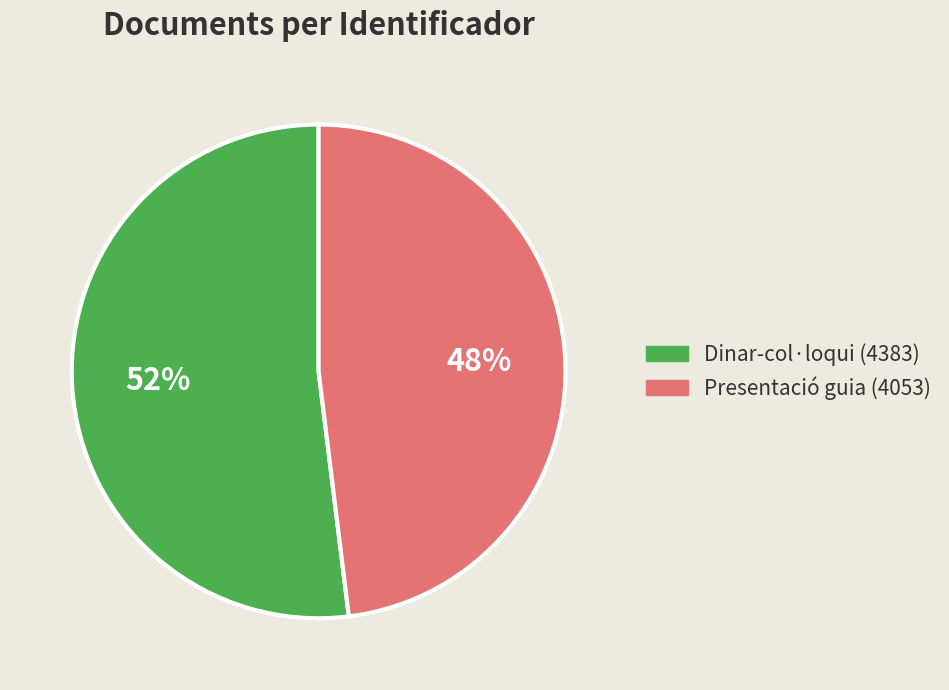

To the nearest percent, what is the average slice percentage?

50%